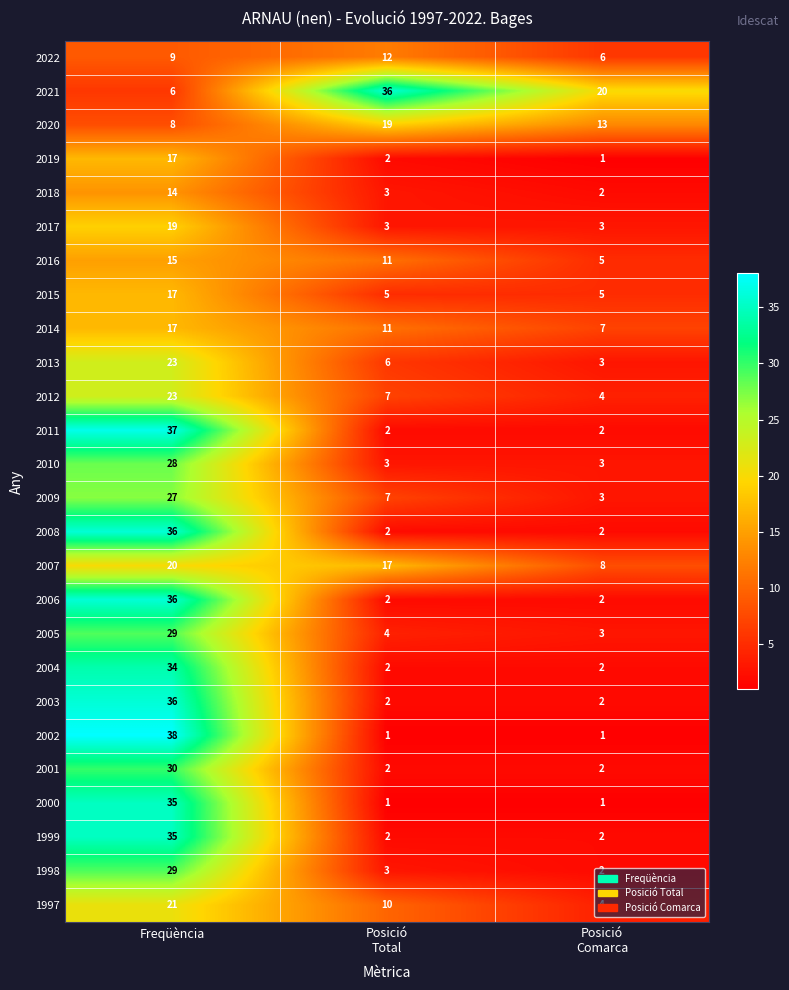

How many categories are shown in the chart?

3